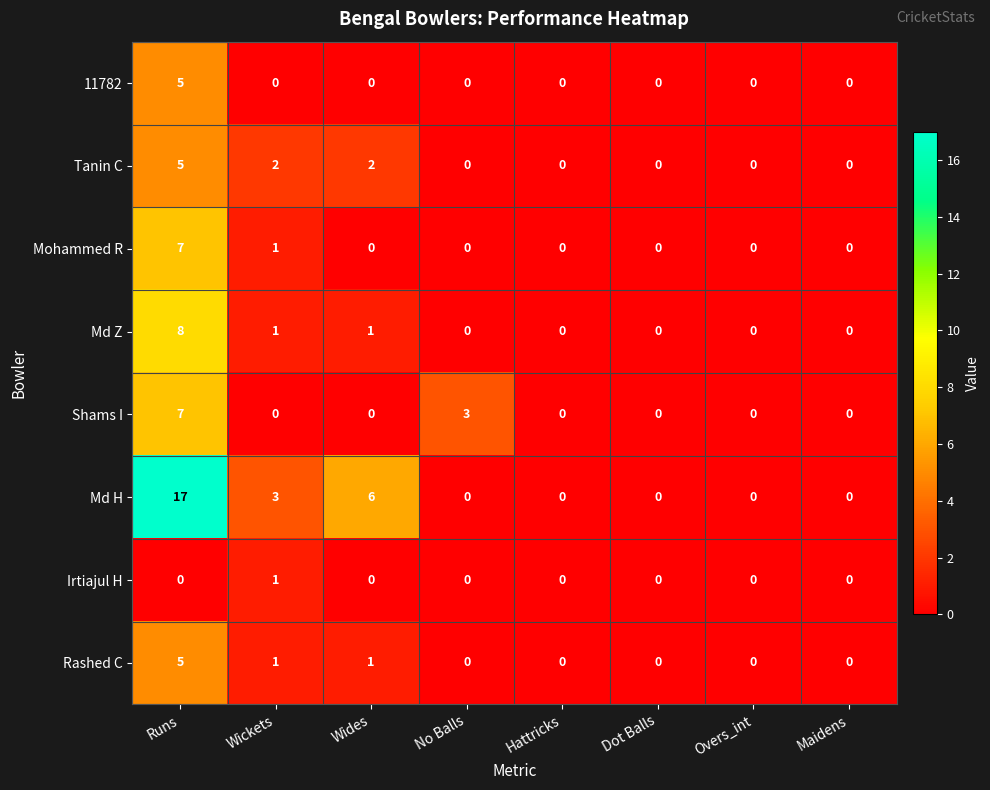

Is it true that Md H equals 0 at Hattricks?

True